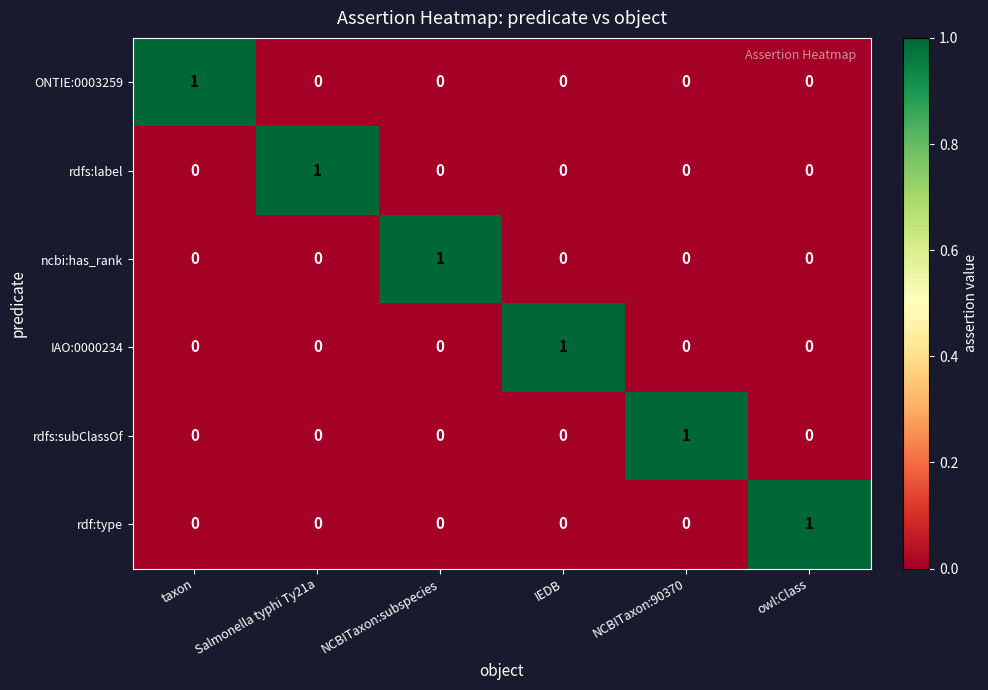

What is the difference between the highest and lowest values at taxon?

1